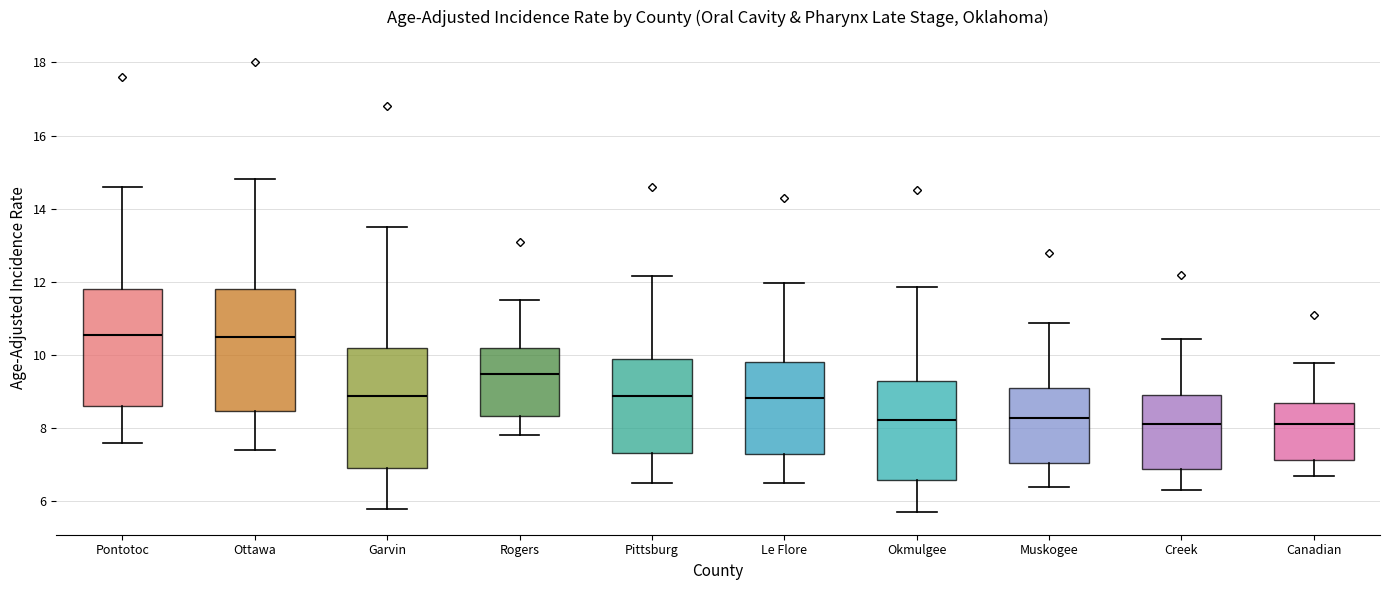

Reading left to right, read every box against the y-axis: the position of its median line, the range the box covers, and the ends of its whiskers. The values are not printed on the chart, so give them approximately, as read against the axis.

Pontotoc: median 10.6, box 8.6 to 11.8, whiskers 7.6 to 14.6
Ottawa: median 10.4, box 8.4 to 11.8, whiskers 7.4 to 14.8
Garvin: median 8.8, box 7.0 to 10.2, whiskers 5.8 to 13.6
Rogers: median 9.4, box 8.4 to 10.2, whiskers 7.8 to 11.6
Pittsburg: median 8.8, box 7.4 to 10.0, whiskers 6.6 to 12.2
Le Flore: median 8.8, box 7.2 to 9.8, whiskers 6.6 to 12.0
Okmulgee: median 8.2, box 6.6 to 9.4, whiskers 5.8 to 11.8
Muskogee: median 8.2, box 7.0 to 9.2, whiskers 6.4 to 10.8
Creek: median 8.2, box 6.8 to 9.0, whiskers 6.4 to 10.4
Canadian: median 8.2, box 7.2 to 8.8, whiskers 6.8 to 9.8